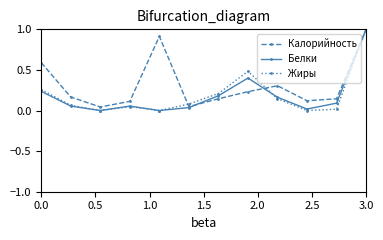

In Жиры, how many points are lower than both neighbors (excluding endpoints)?

3